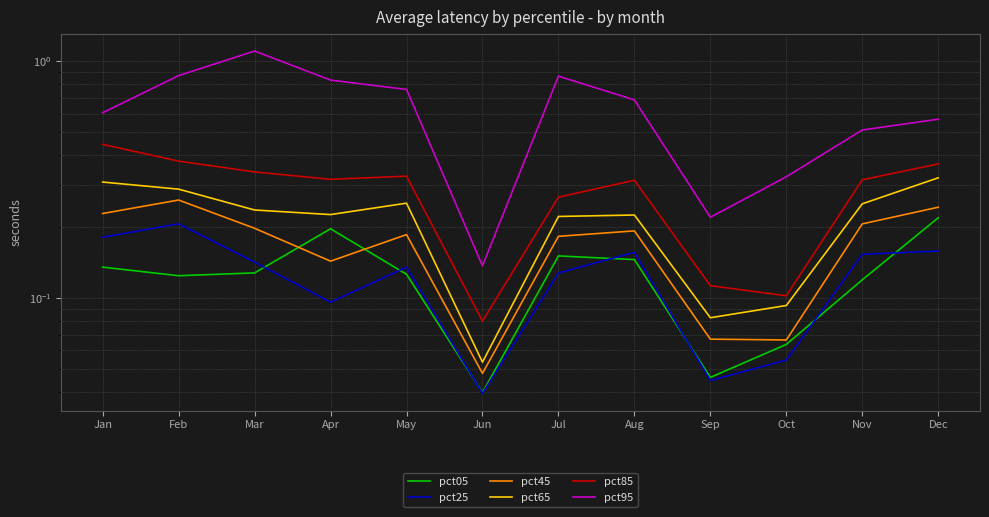

What is the difference between the highest and lowest values at Jan?

0.5